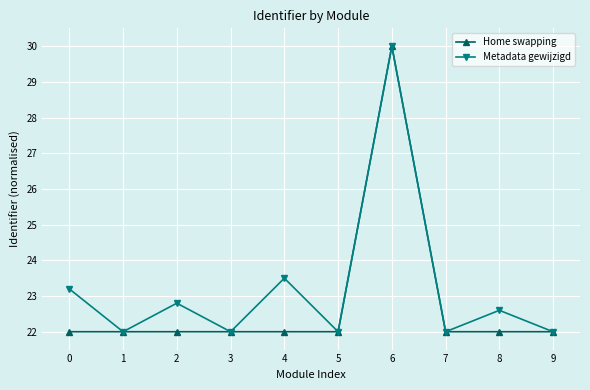

How many categories are shown in the chart?

10